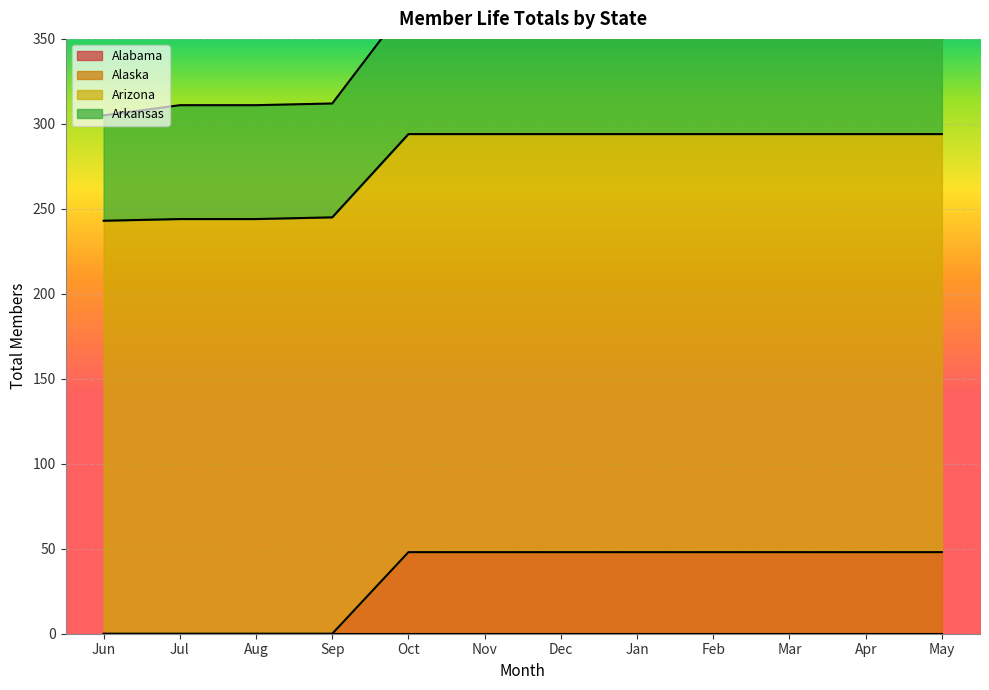

True or false: Arkansas and Alaska intersect in this chart.

False